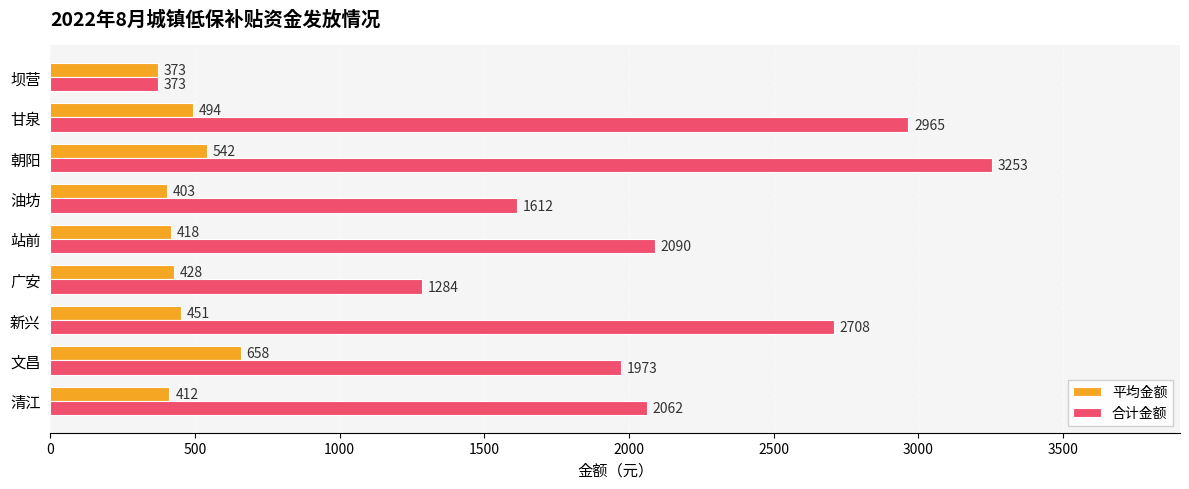

Where is 合计金额 nearest to the value 1813?

文昌